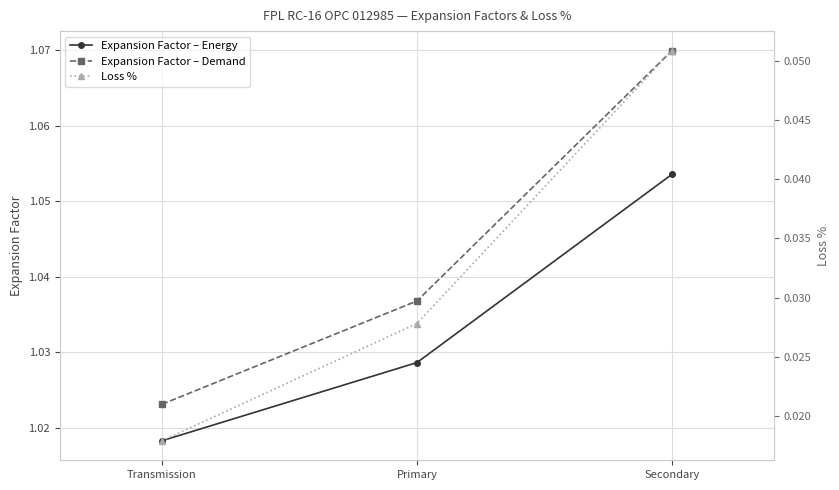

Reading right to left, list all the values displayed in this chart.

Expansion Factor – Energy: Secondary=1.1	Primary=1.0	Transmission=1.0
Expansion Factor – Demand: Secondary=1.1	Primary=1.0	Transmission=1.0
Loss %: Secondary=0.1	Primary=0.0	Transmission=0.0